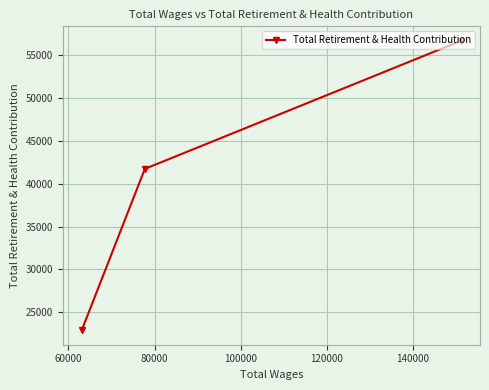

What is the value of the 1st point from the left?

22877